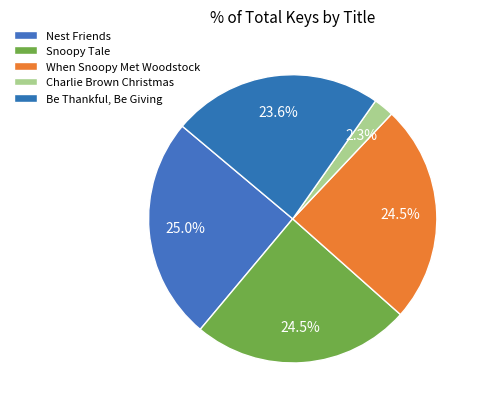

Does Nest Friends account for over 50% of the chart?

No